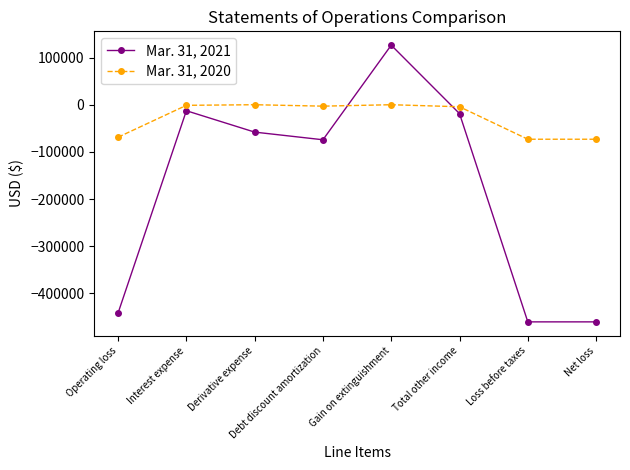

True or false: Mar. 31, 2020 has more than 0 interior local peaks.

True